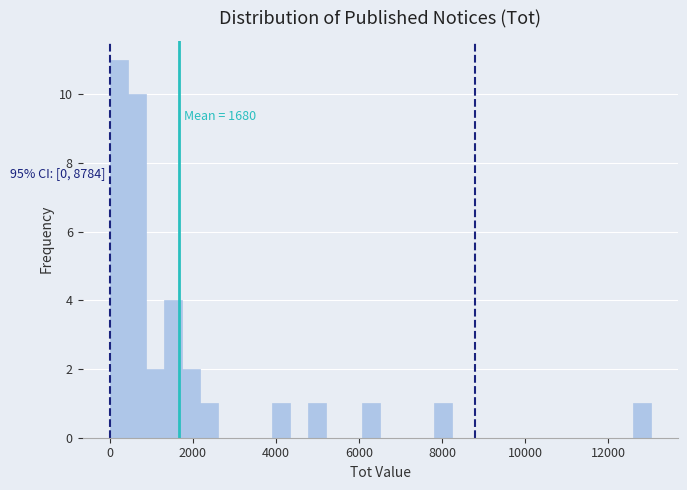

Around what value on the x-axis is the tallest bar? Give the approximate position of its centre, as read against the axis.

200